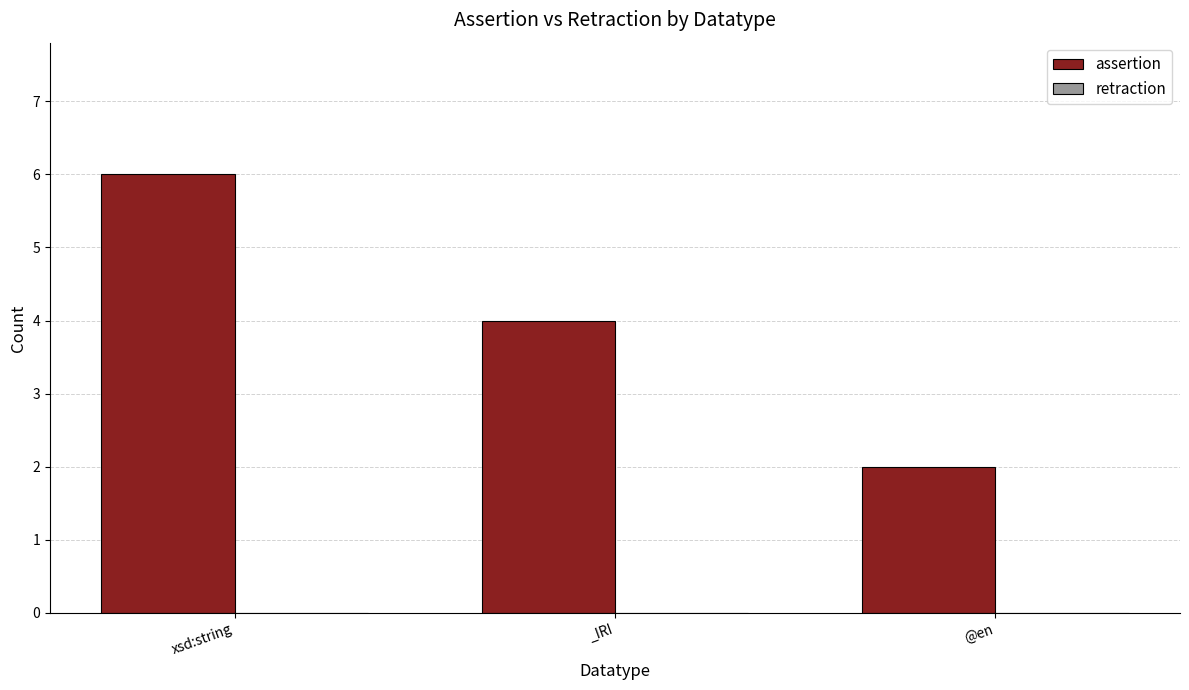

Reading left to right, transcribe all the data shown in this chart.

6	4	2